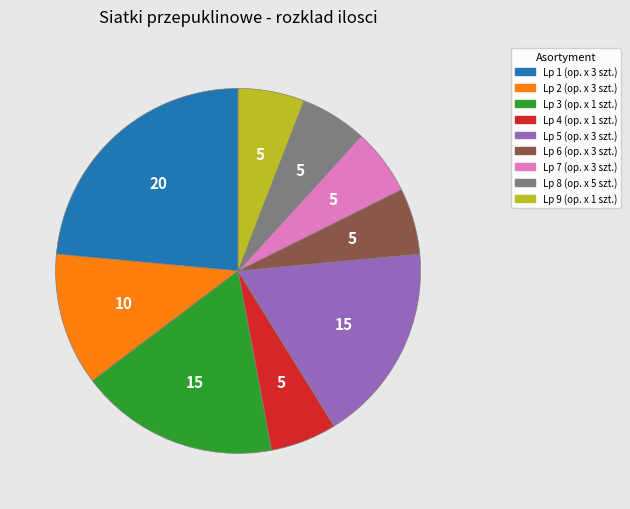

What is the ratio of the value at Lp 9 (op. x 1 szt.) to the value at Lp 4 (op. x 1 szt.)?

1.0